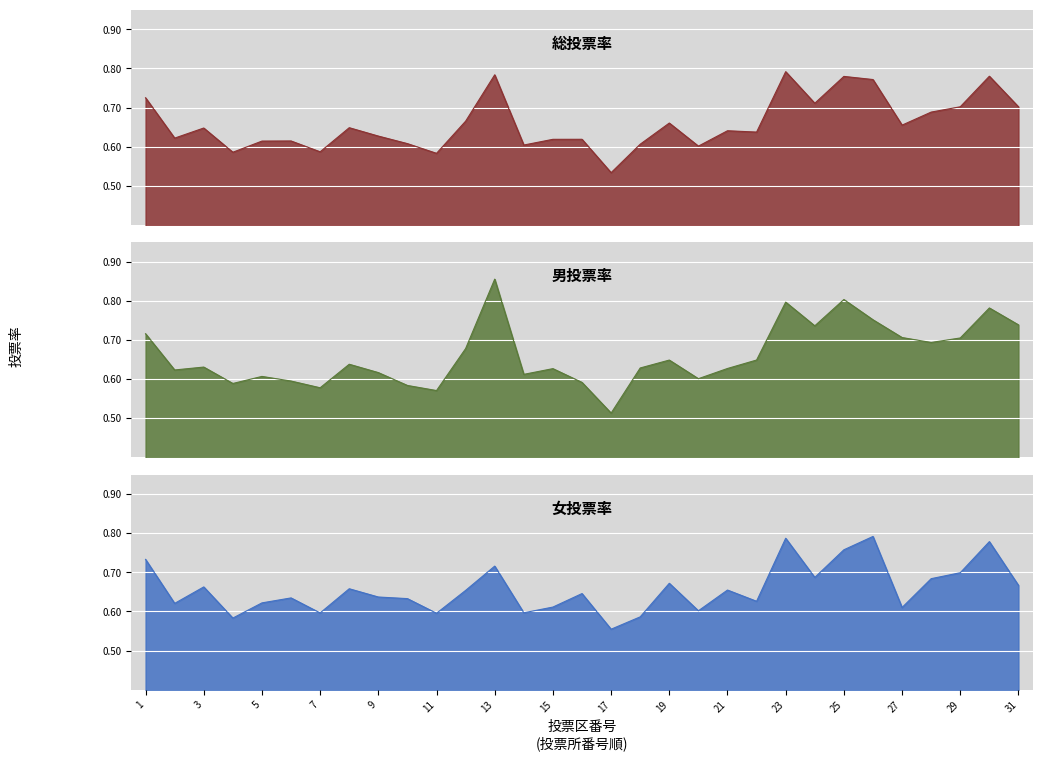

Which series ends up on top after the final intersection of 男投票率_line and 女投票率_line?

男投票率_line